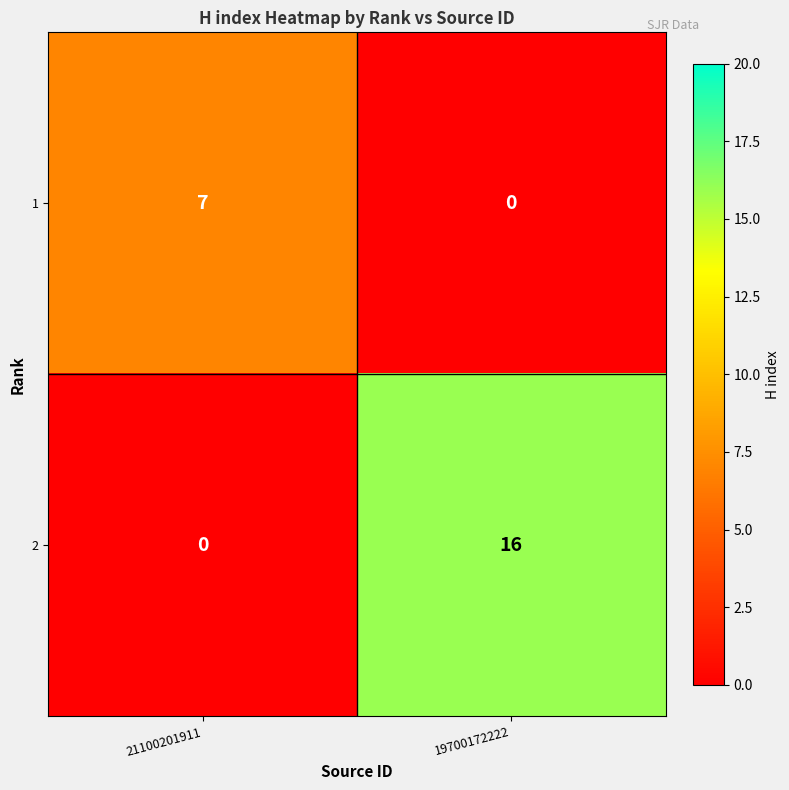

What is the difference between the maximum and minimum values in the 1 series?

7